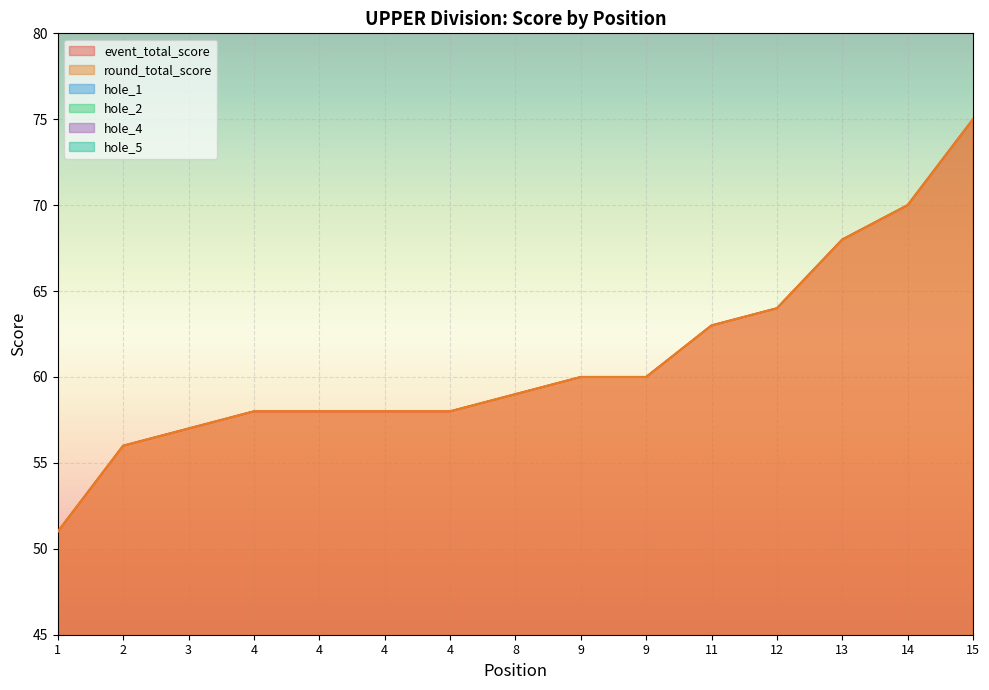

What is the average value of the round_total_score series?

61